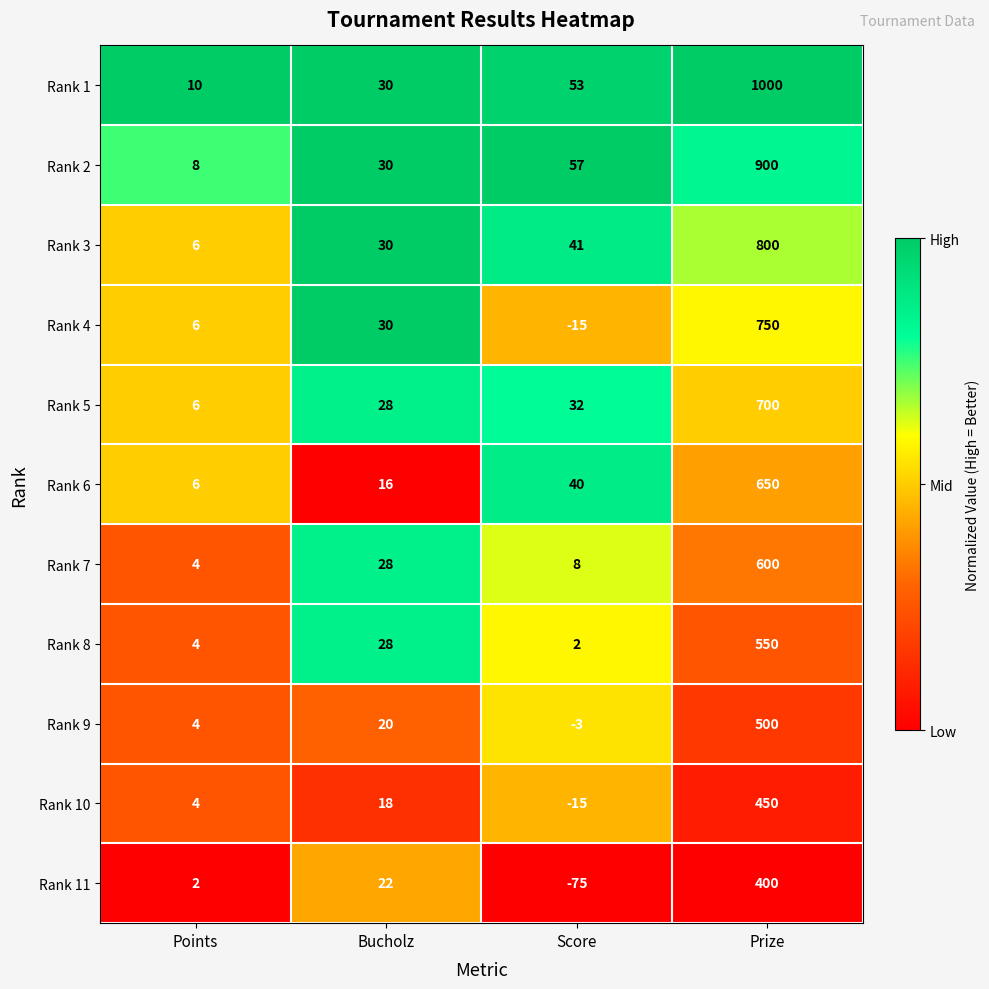

At how many categories does at least one series exceed 0?

4